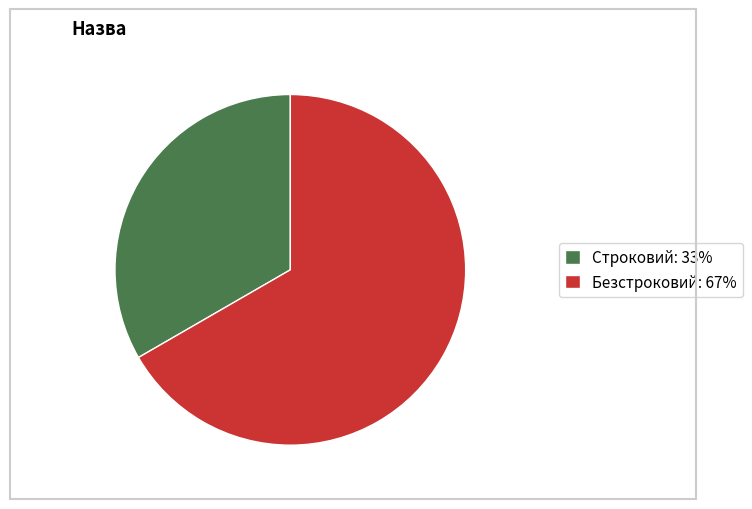

Which has a higher value, Строковий: 33% or Безстроковий: 67%?

Безстроковий: 67%